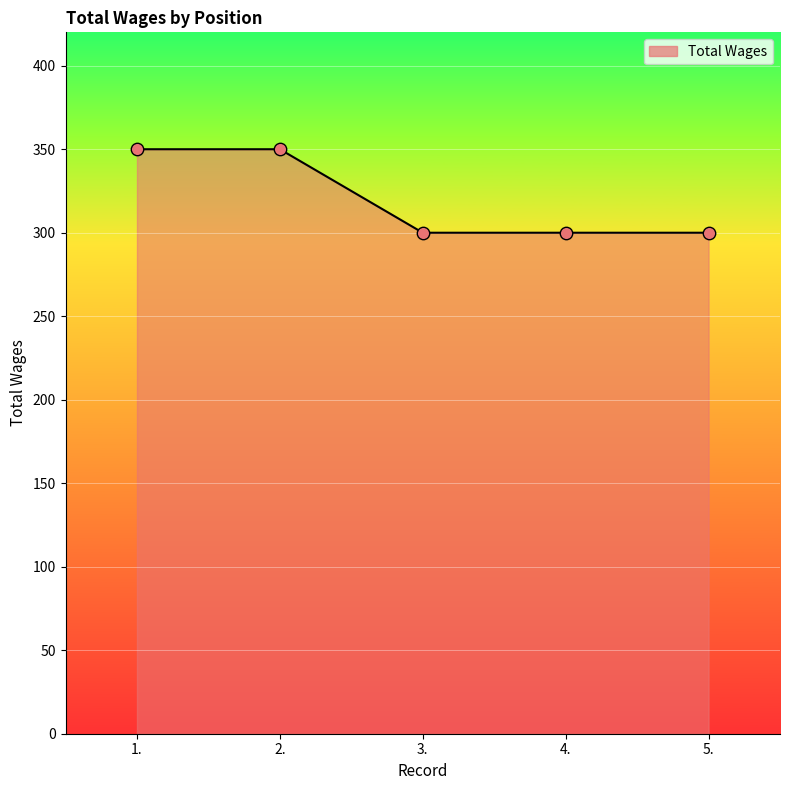

Which has a higher value, 3. or 2.?

2.